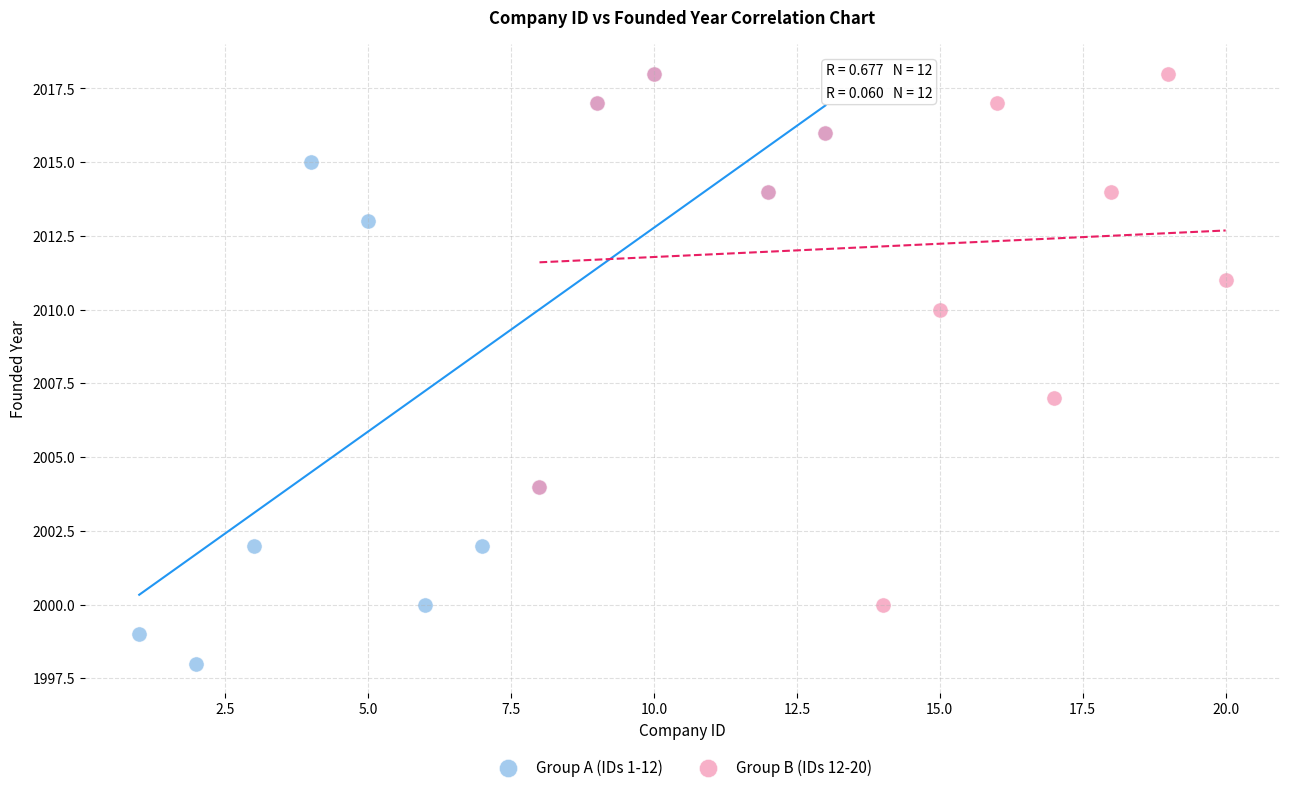

Which series reaches the minimum Y coordinate?

Group A (IDs 1-12)